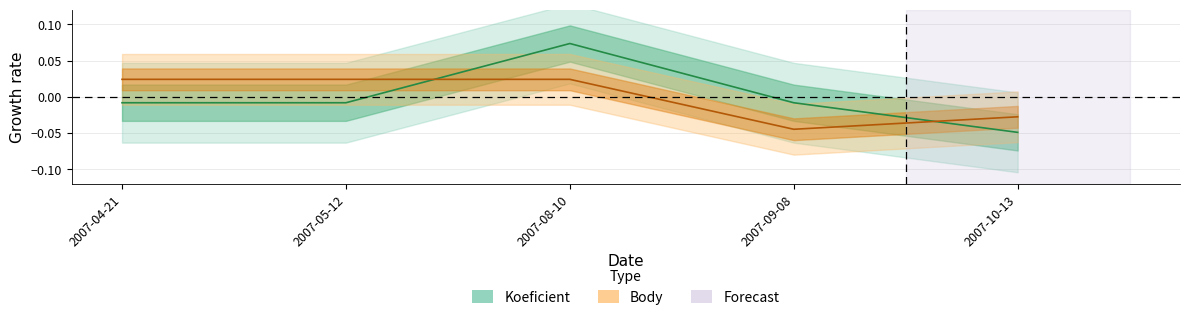

Between which two adjacent categories do Body and Koeficient first intersect?

2007-05-12 and 2007-08-10